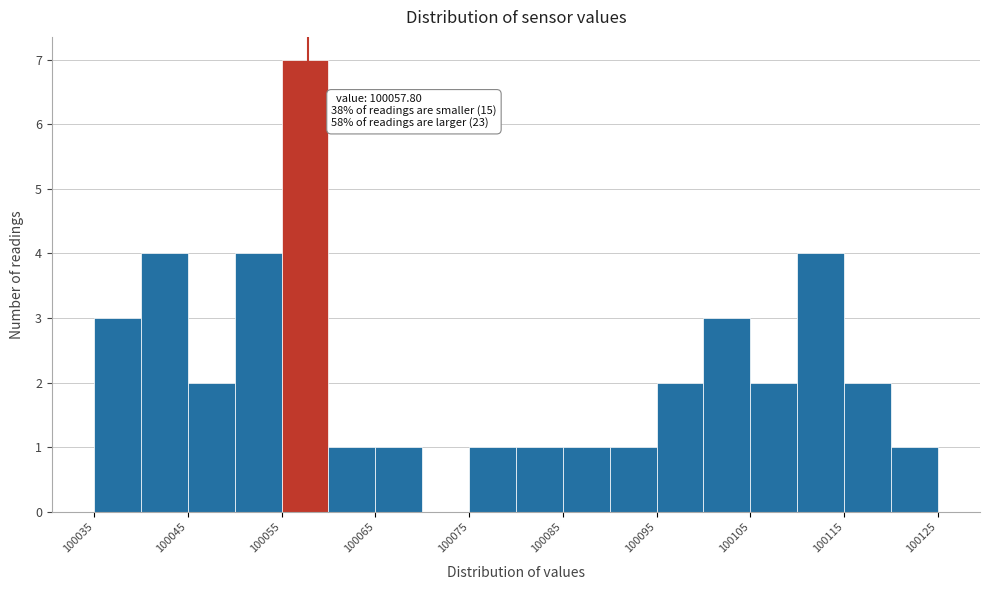

Over which range of the x-axis is the bar tallest?

100055 to 100060